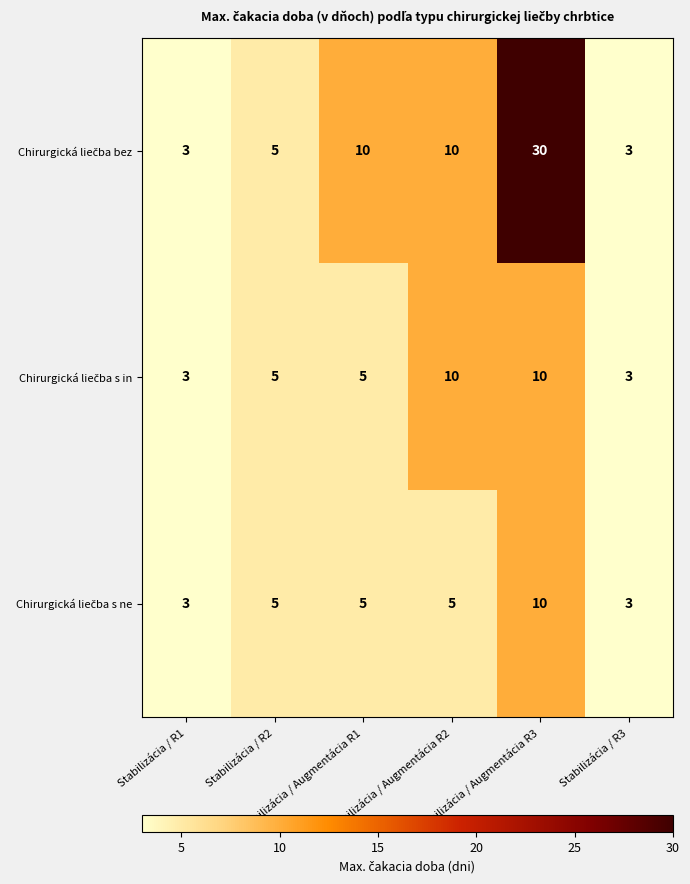

At how many categories does at least one series exceed 8?

3